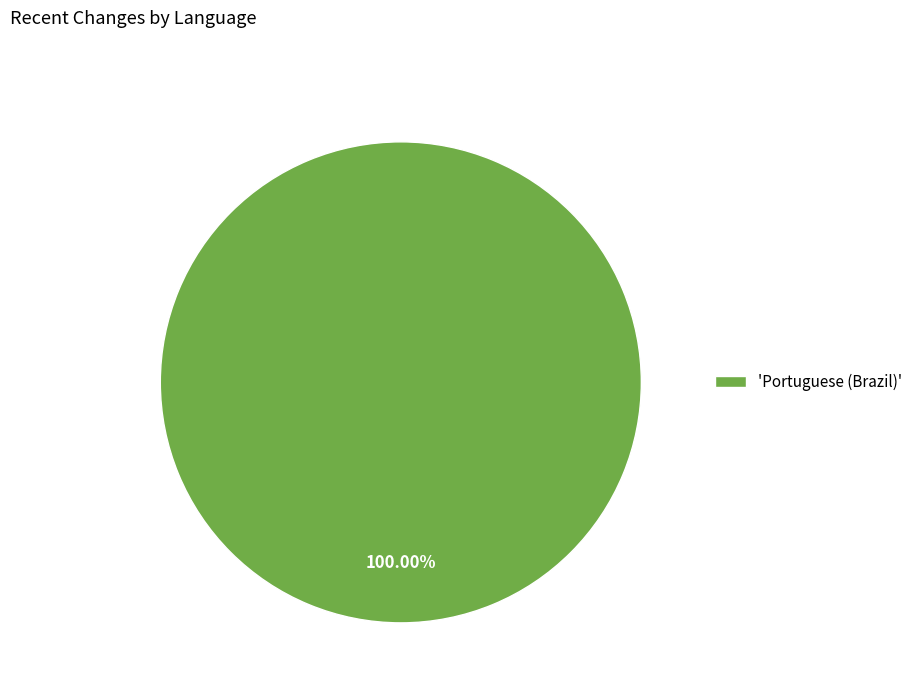

Rank the categories by value from lowest to highest.

'Portuguese (Brazil)'